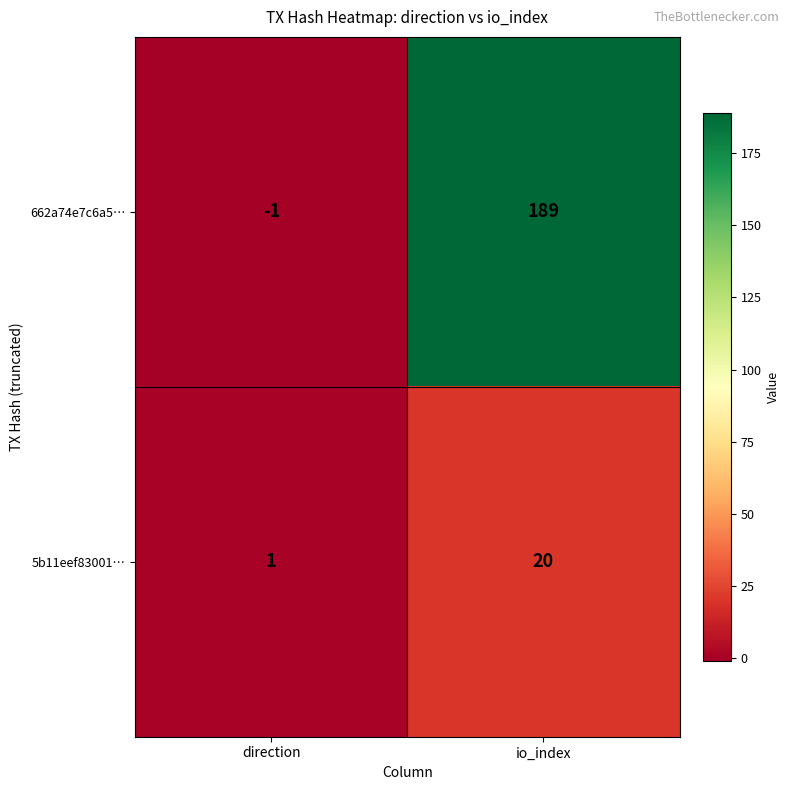

At which label is 662a74e7c6a5… closest to 94?

direction